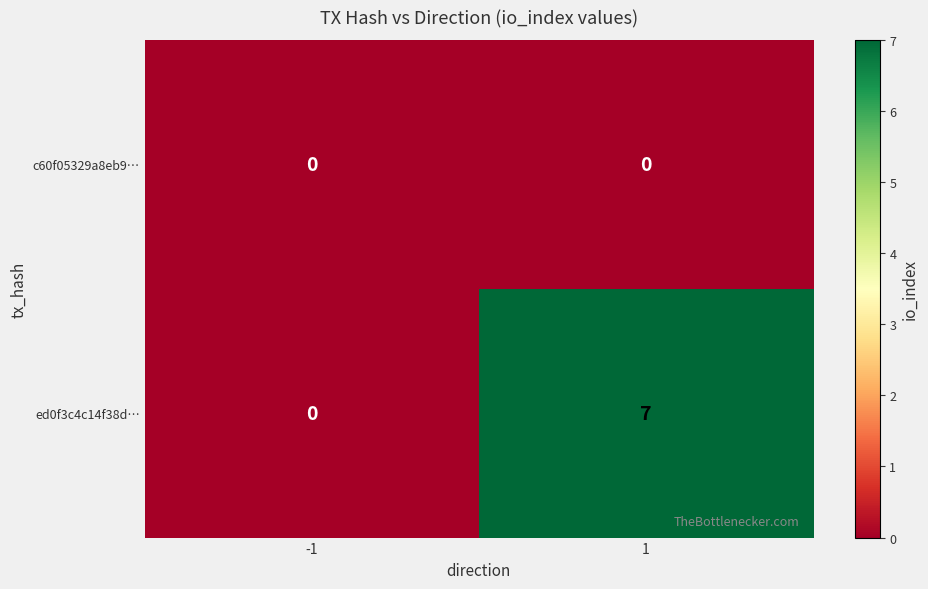

What is the maximum value for ed0f3c4c14f38d…?

7